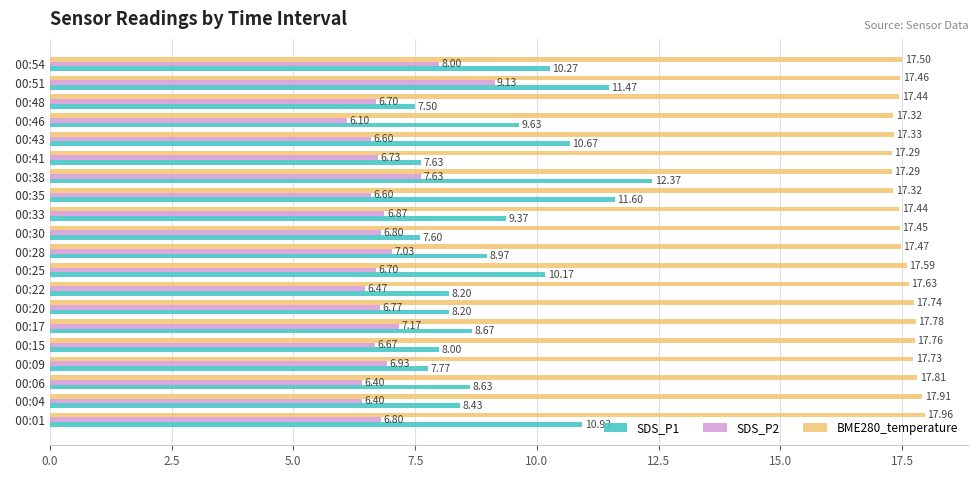

What are all the series names shown in the legend?

SDS_P1, SDS_P2, BME280_temperature